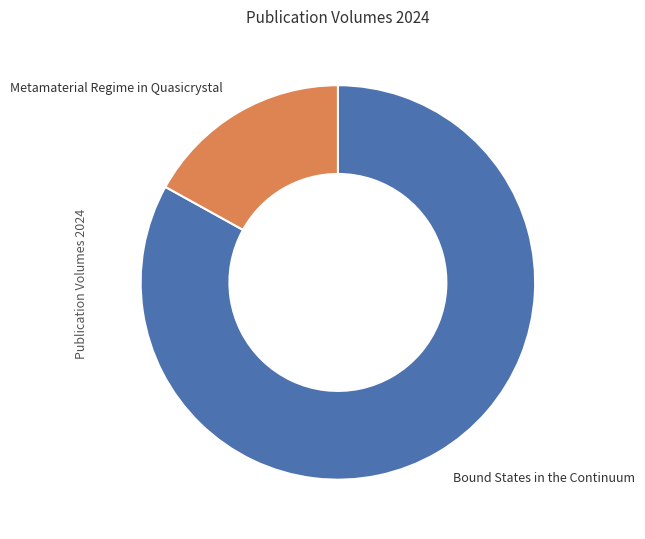

Between Metamaterial Regime in Quasicrystal and Bound States in the Continuum, which is larger?

Bound States in the Continuum